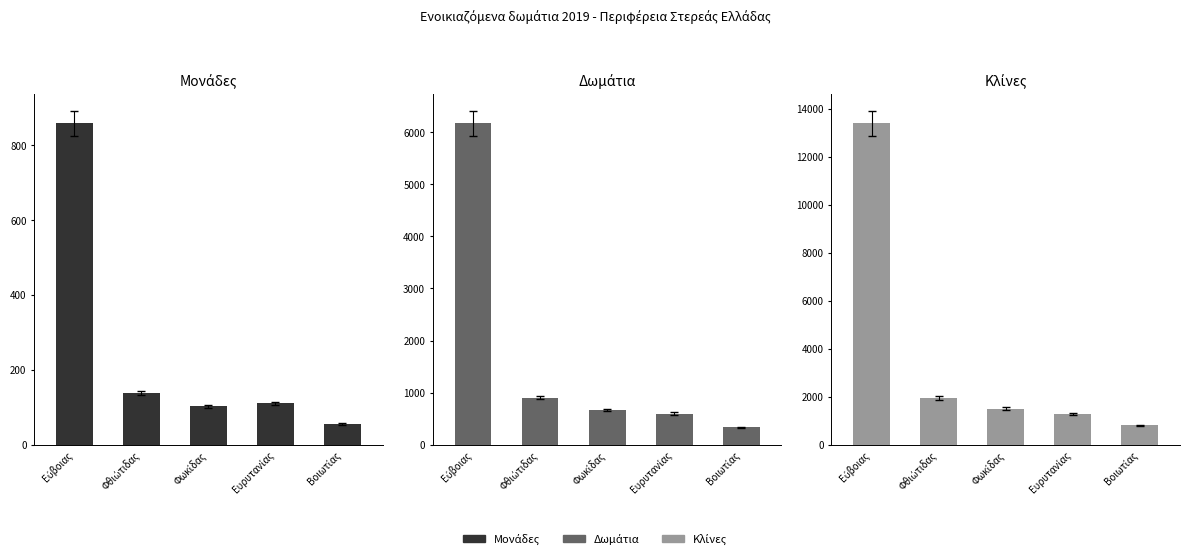

What is the sum of all Μονάδες values?

1266